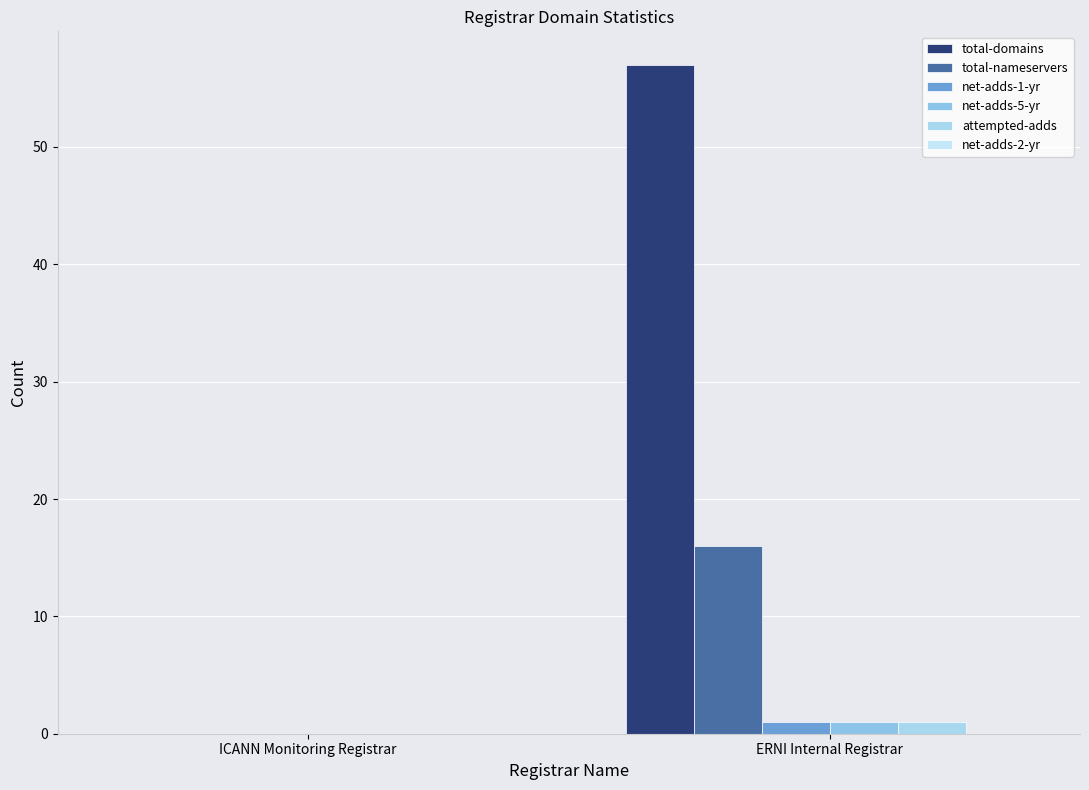

Is it true that net-adds-1-yr equals 1 at ERNI Internal Registrar?

True